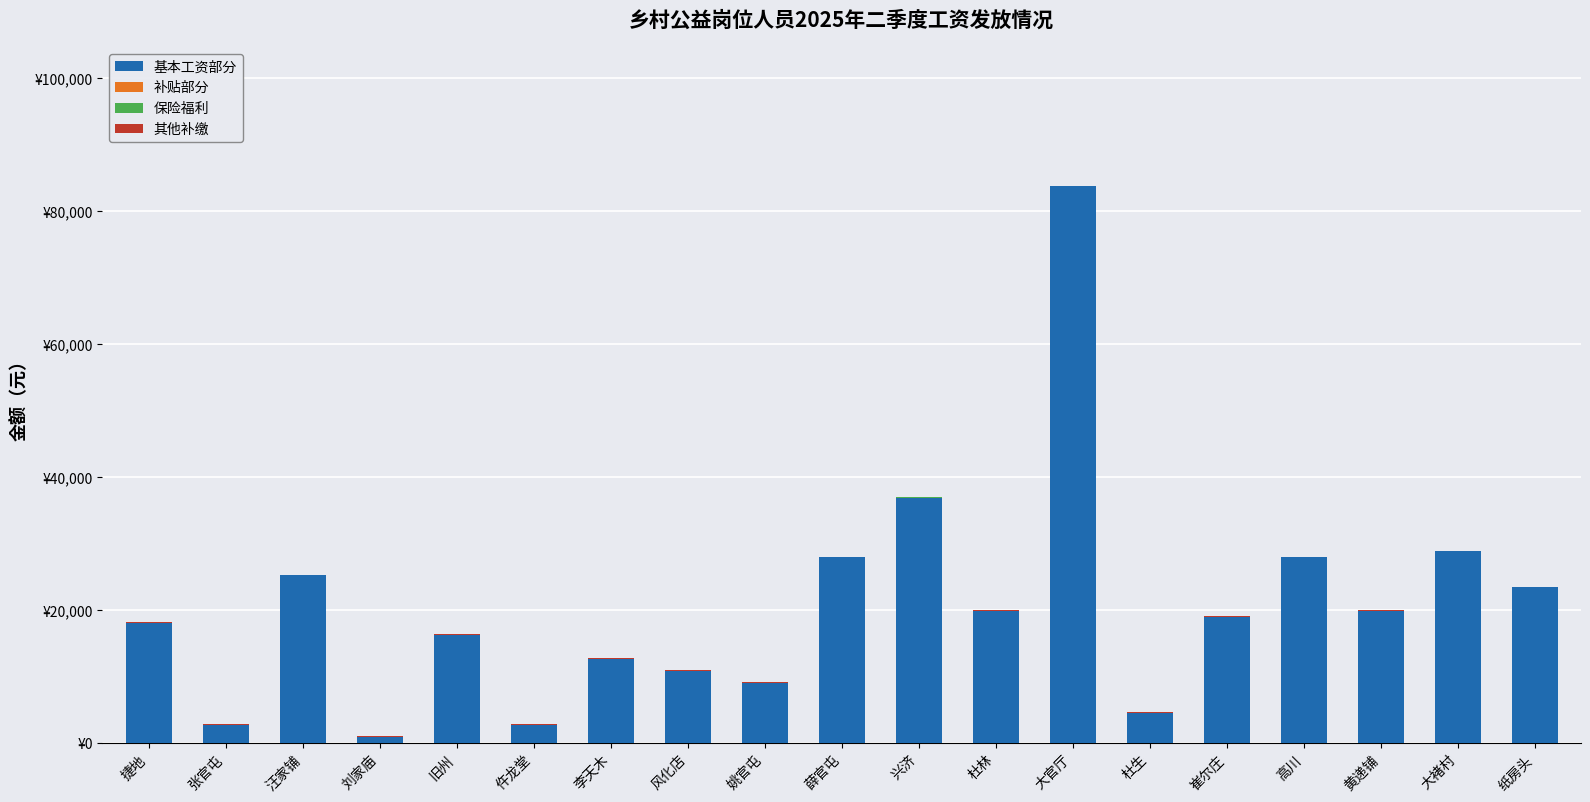

At how many categories does at least one series exceed 27611?

5